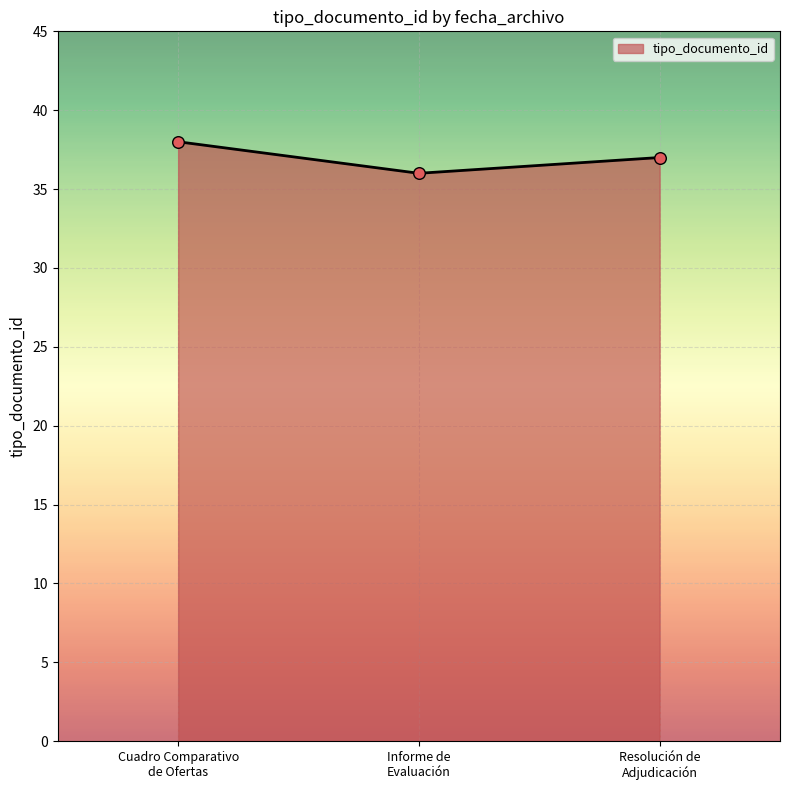

What is the minimum value shown in the chart?

36